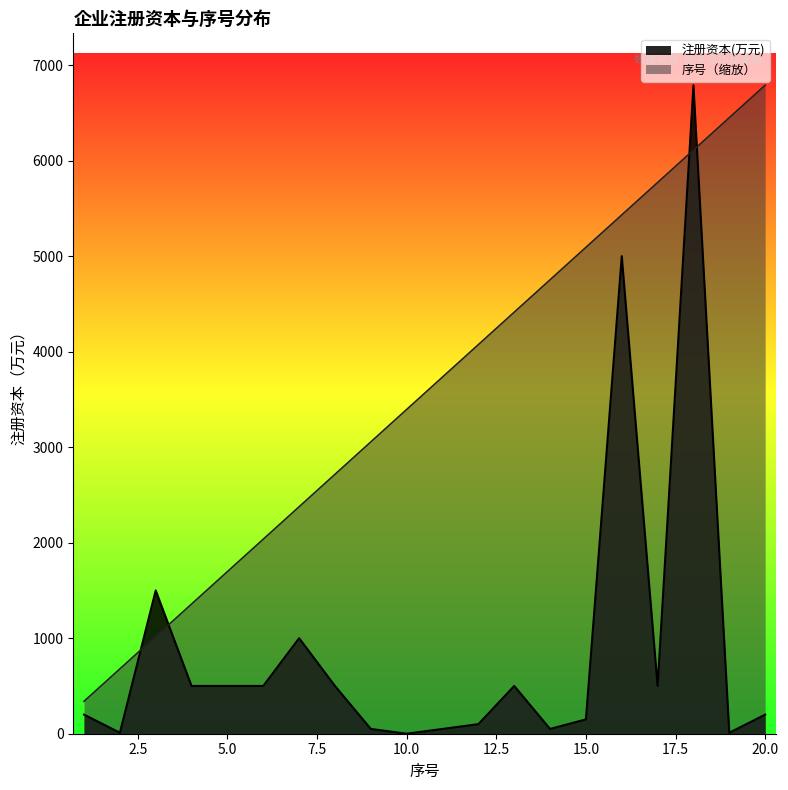

Does the chart have visible grid lines?

No